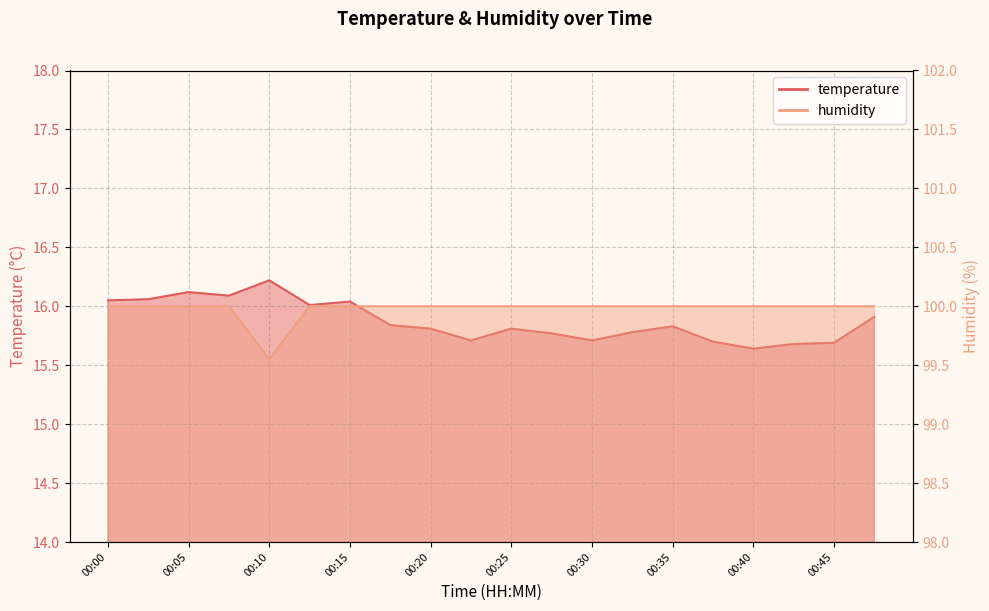

How many interior local peaks does the temperature series have?

5